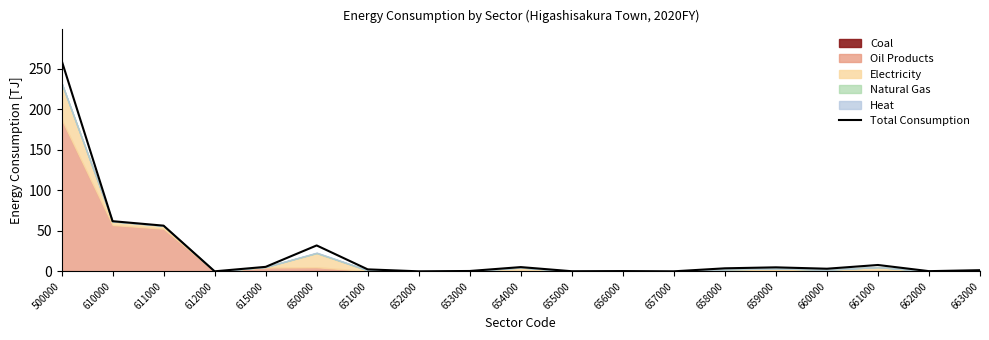

What value does the data have at 654000?

5.2